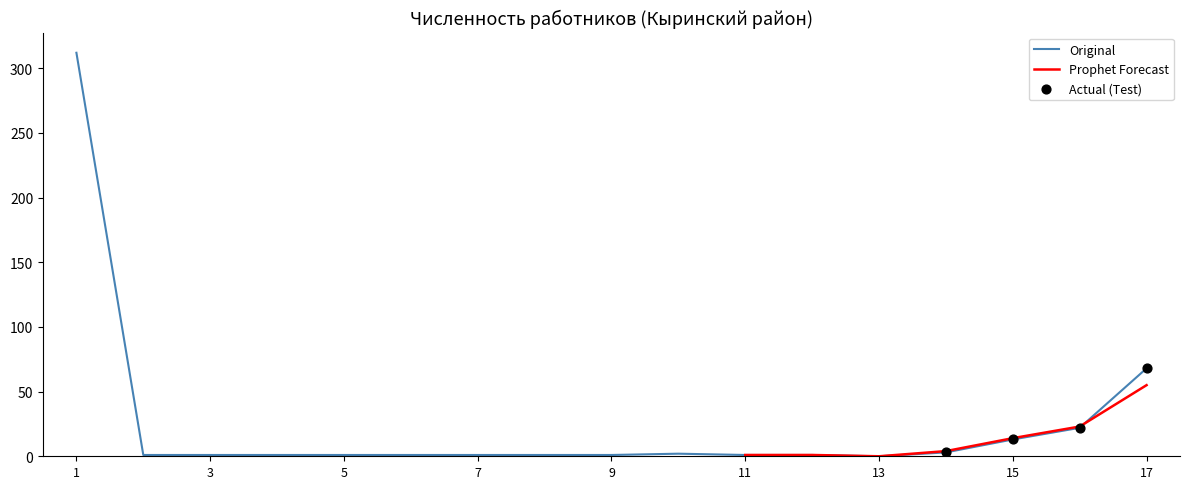

What is the change in value from 5 to 17?

+67